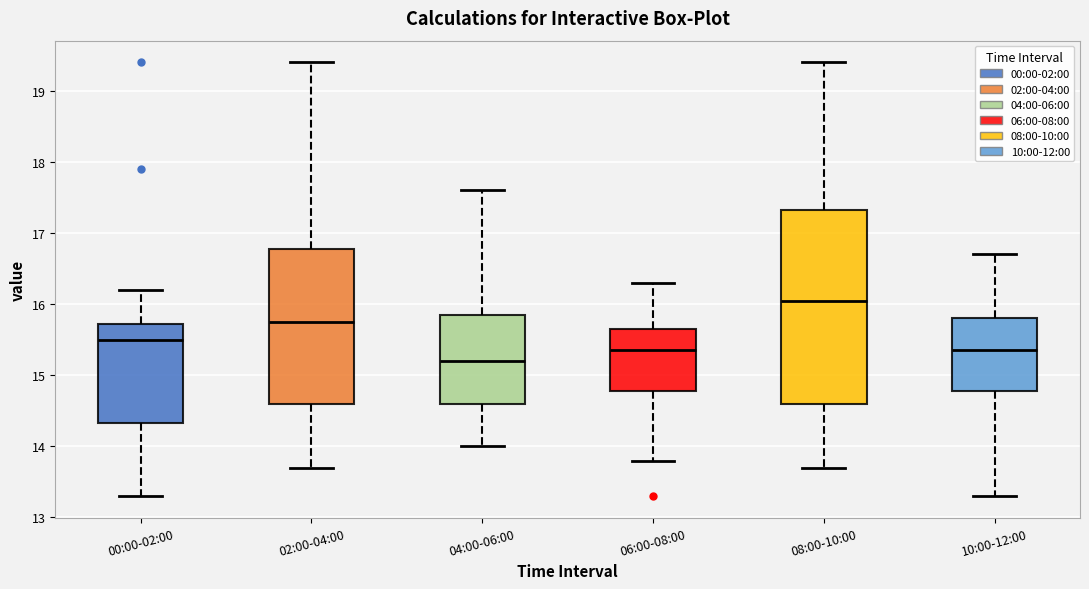

Where is the lower edge of the box for 00:00-02:00 on the y-axis? The values are not printed on the chart, so give them approximately, as read against the axis.

14.3